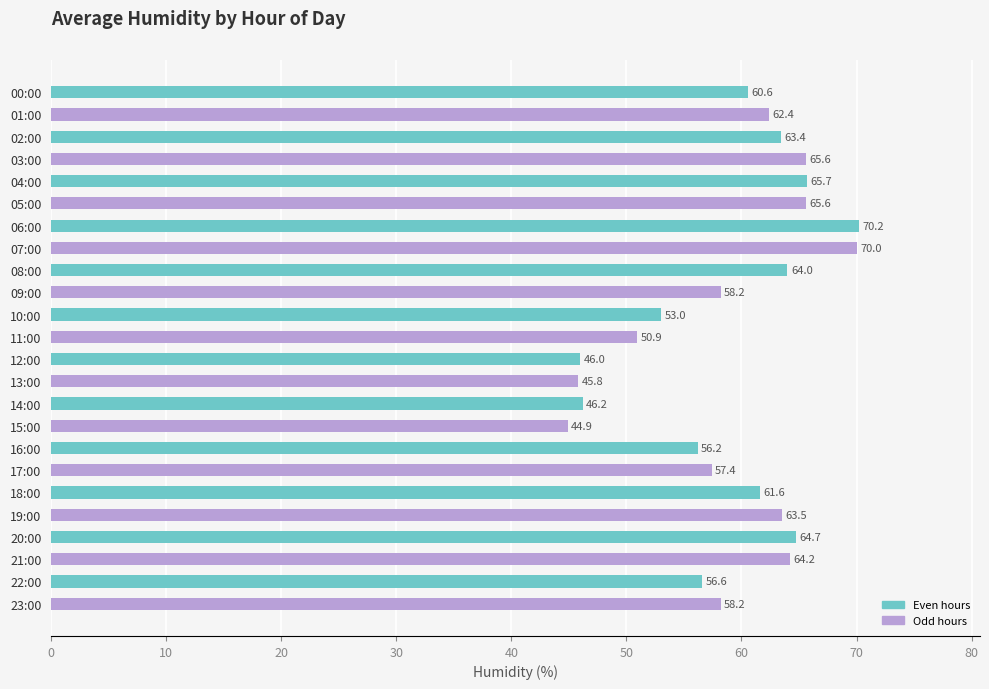

Which category has the lowest value across all series?

15:00